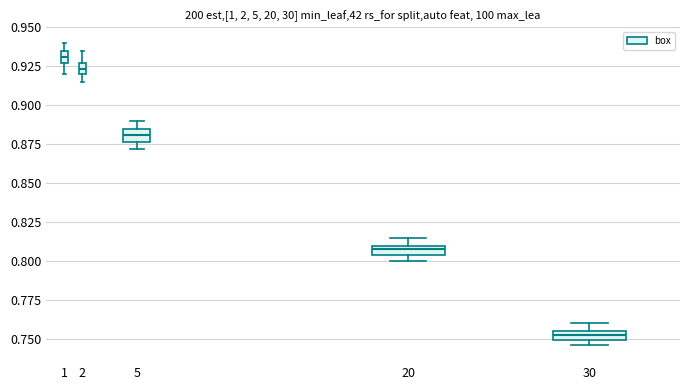

Which box has the highest median line?

1